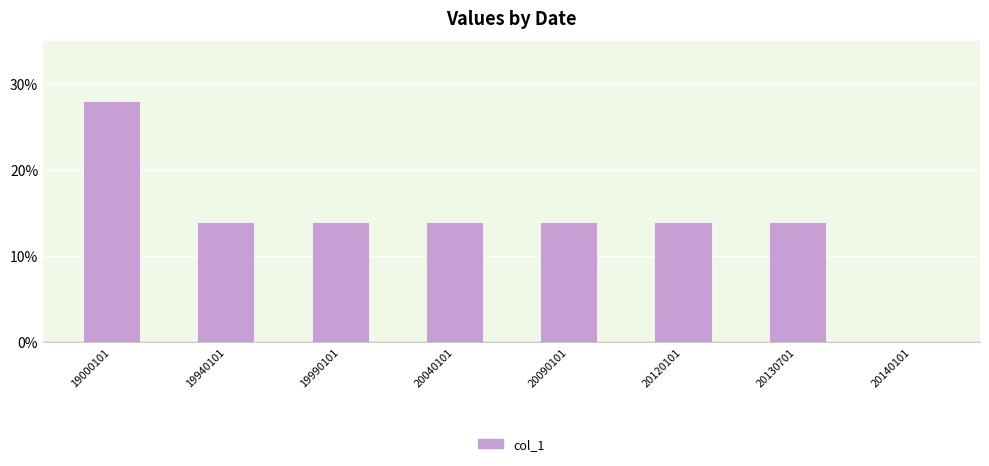

Are the bars horizontal?

No